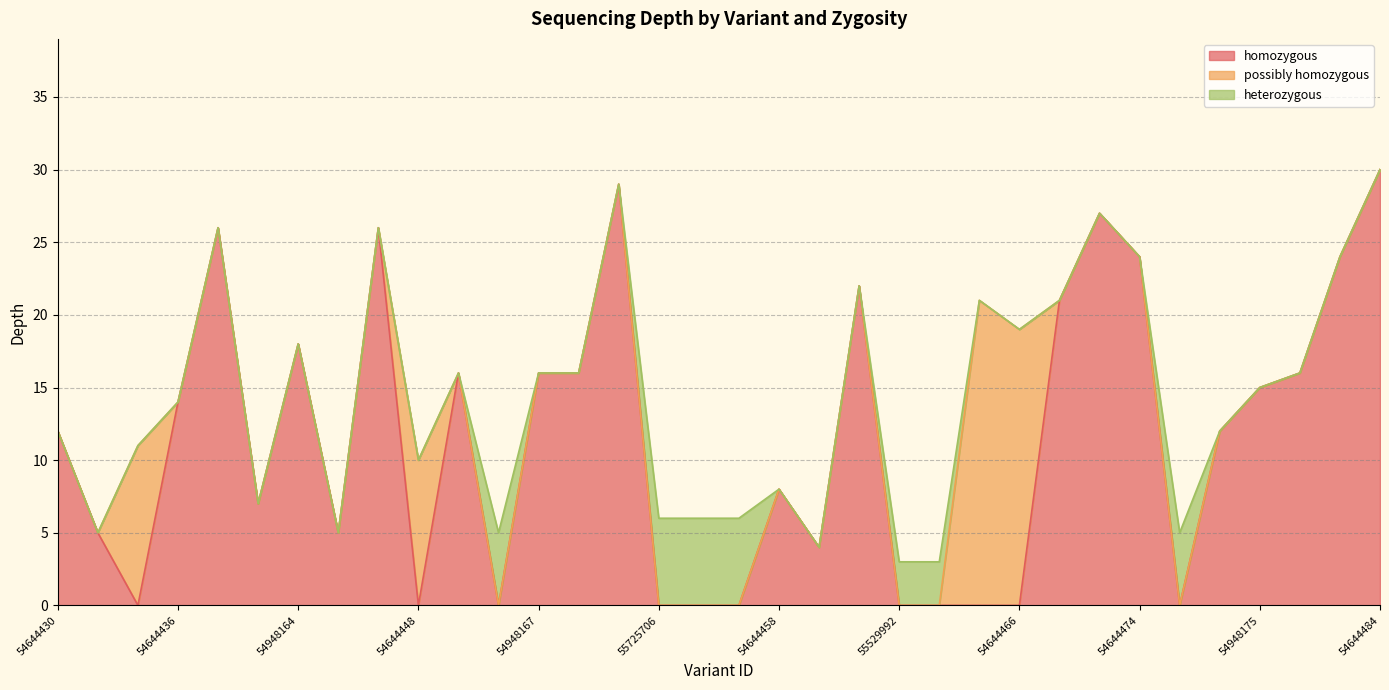

What is the total value across all series at 54948177?

48